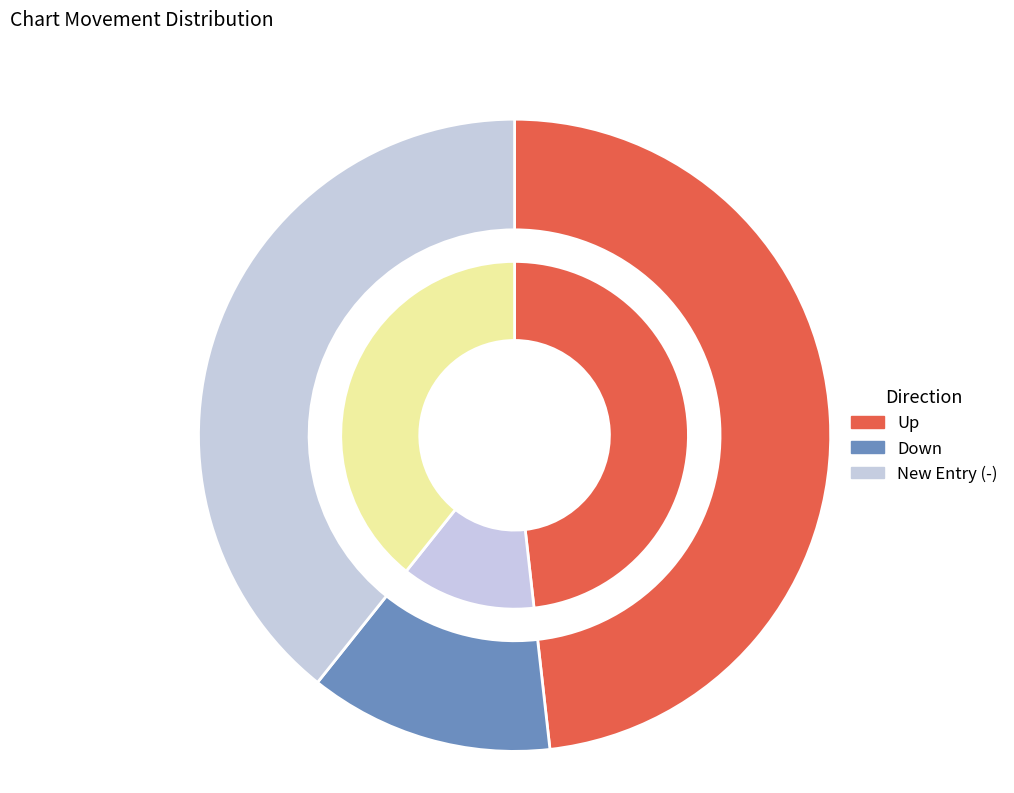

Which slice is the smallest?

down